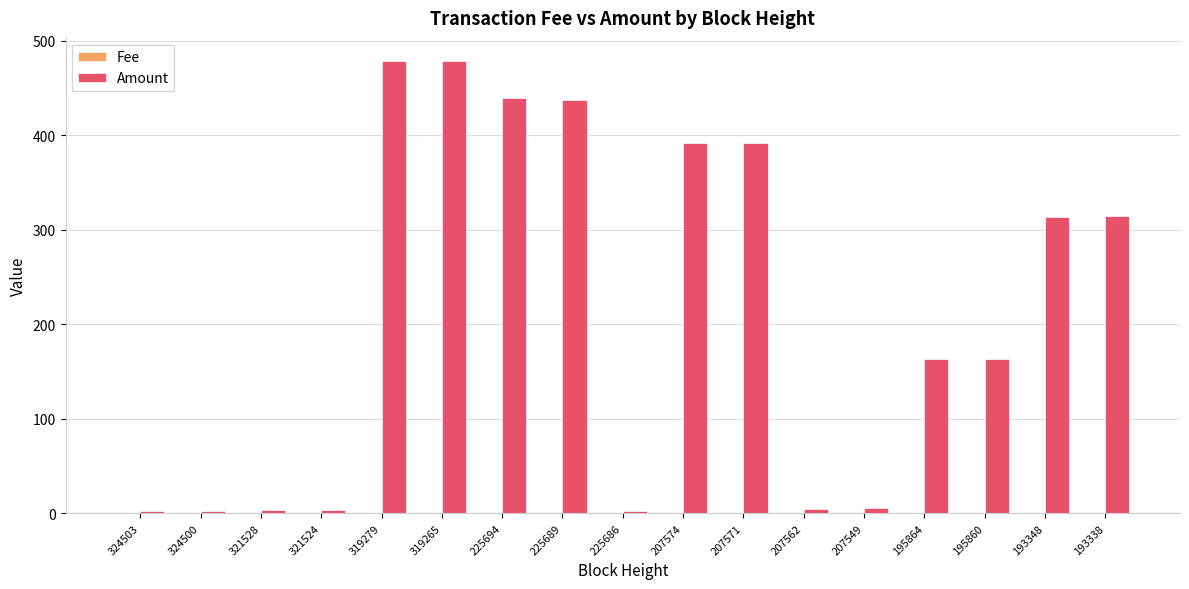

Between 321528 and 225689, which series saw the biggest shift?

Amount